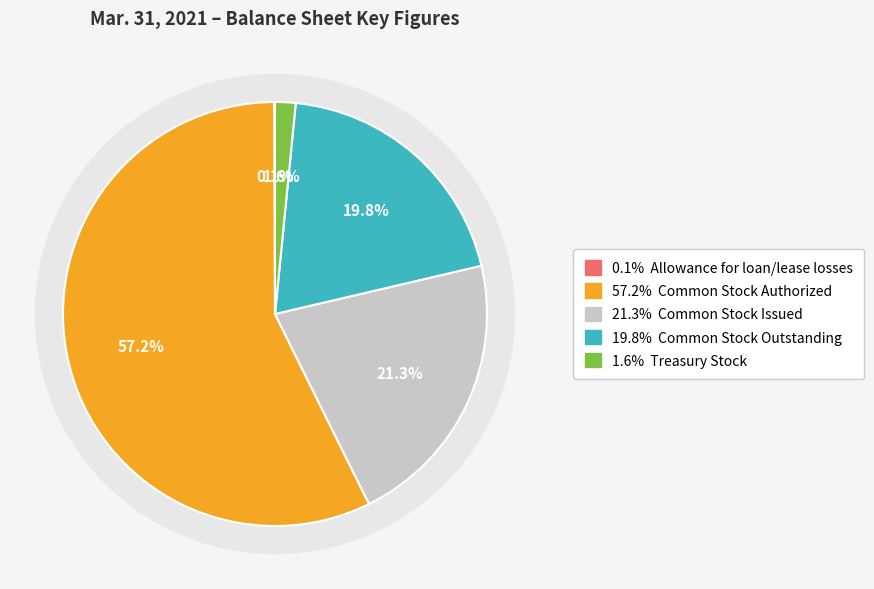

To the nearest percent, what percentage of the pie is Common Stock, Shares, Issued?

21%